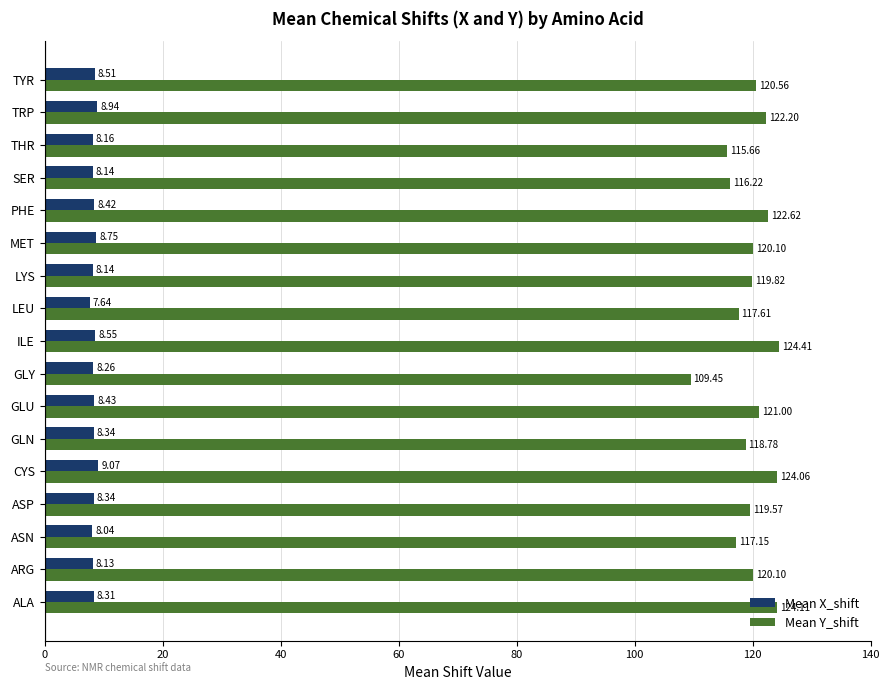

Which category has the highest value in the Mean Y_shift series?

ILE